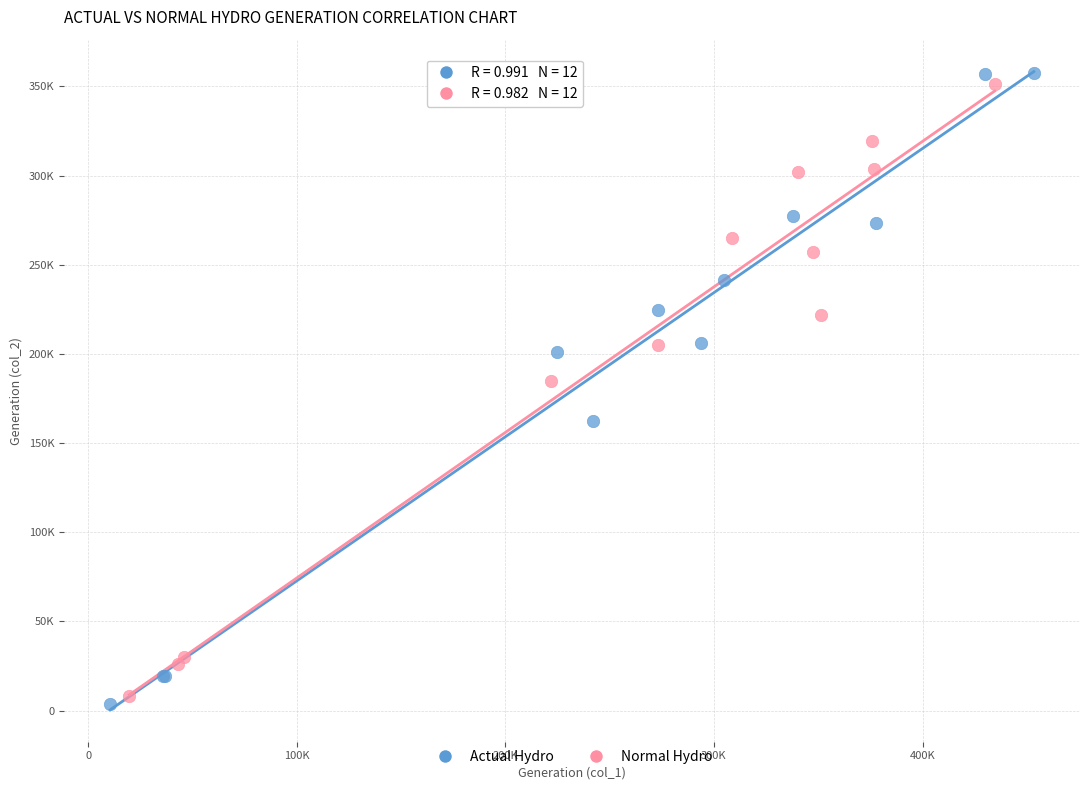

What are all the series names shown in the legend?

Actual Hydro, Normal Hydro